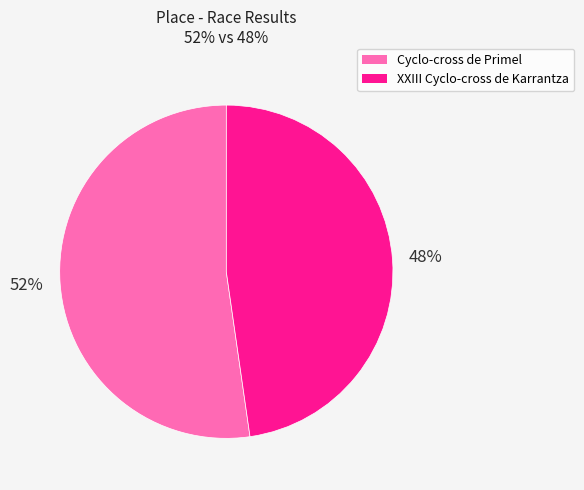

Does Cyclo-cross de Primel account for over 50% of the chart?

Yes